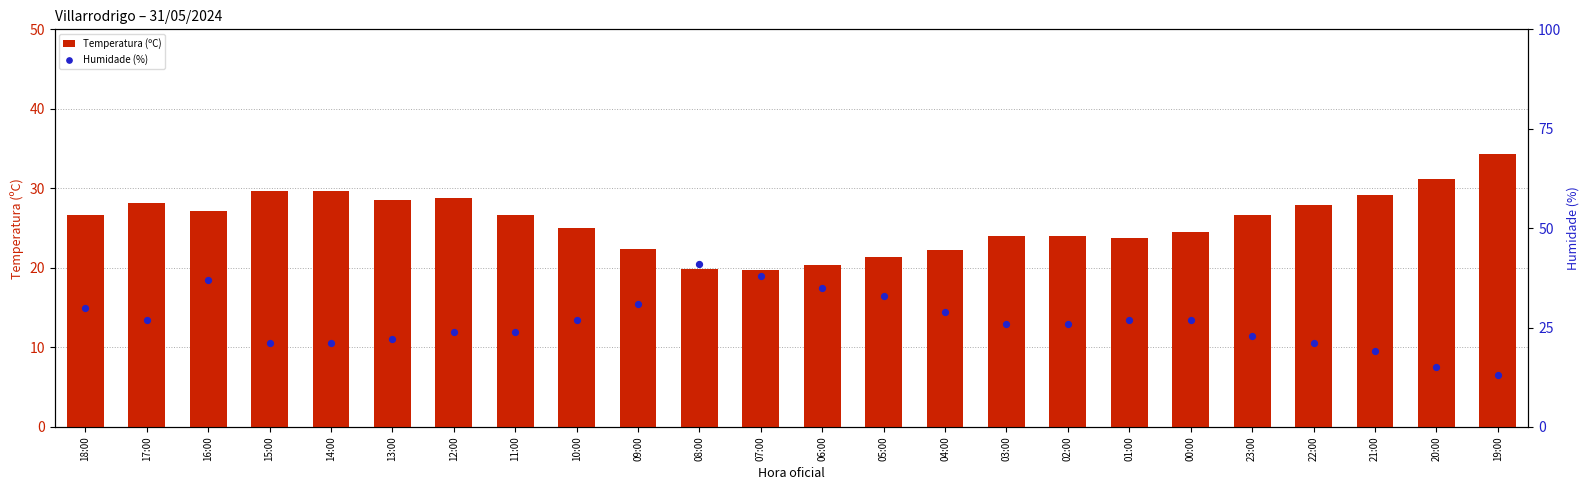

Is the value of Humidade (%) at 01:00 greater than the value of Temperatura (ºC) at 16:00?

No